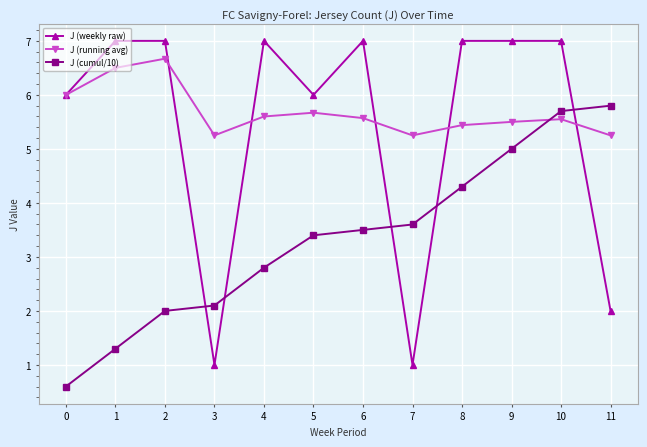

After their last crossing, which series has the higher values: J (running avg) or J (cumul/10)?

J (cumul/10)